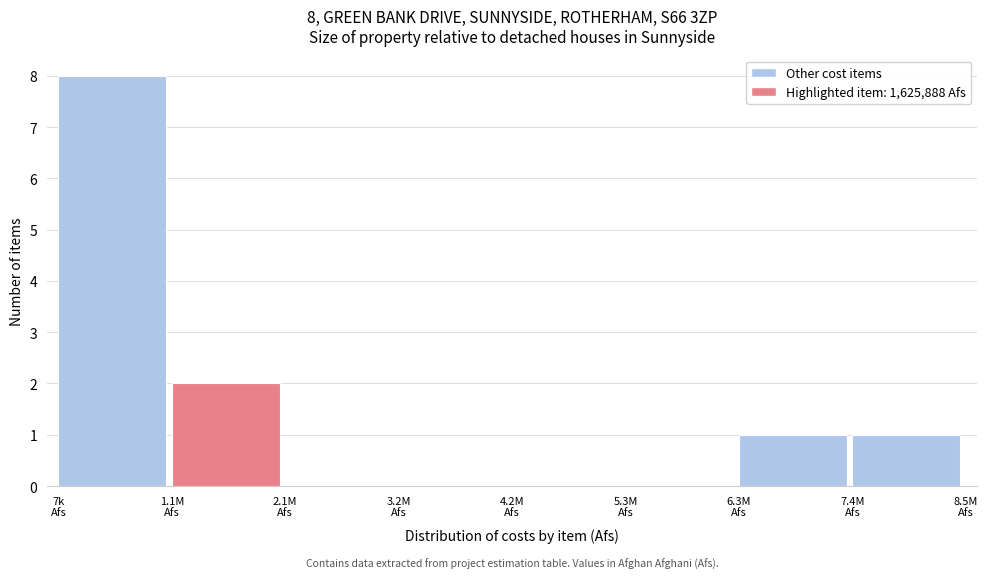

What is the greatest value displayed?

8